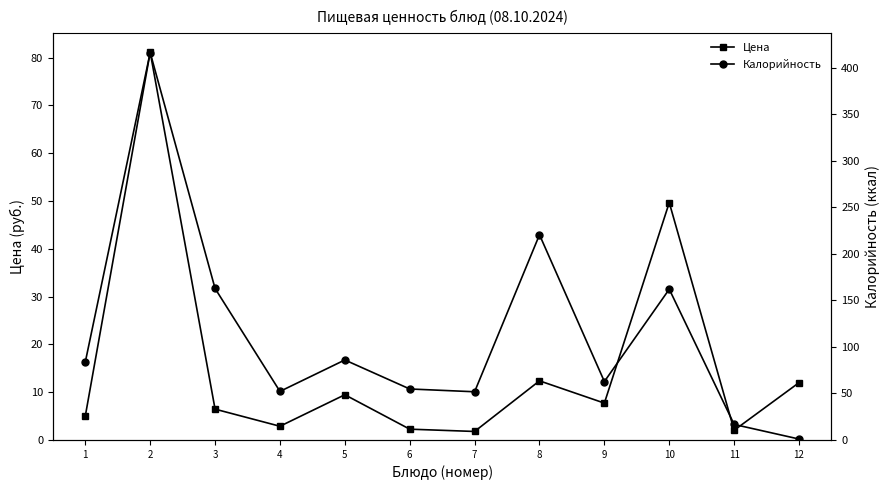

Reading left to right, extract all data points from this chart.

Цена: 5.0	81.1	6.5	2.9	9.5	2.3	1.8	12.4	7.7	49.6	2.0	12.0
Калорийность: 83.8	416.3	162.8	52.2	86.0	54.8	51.8	220.5	62.8	162.0	16.7	1.0